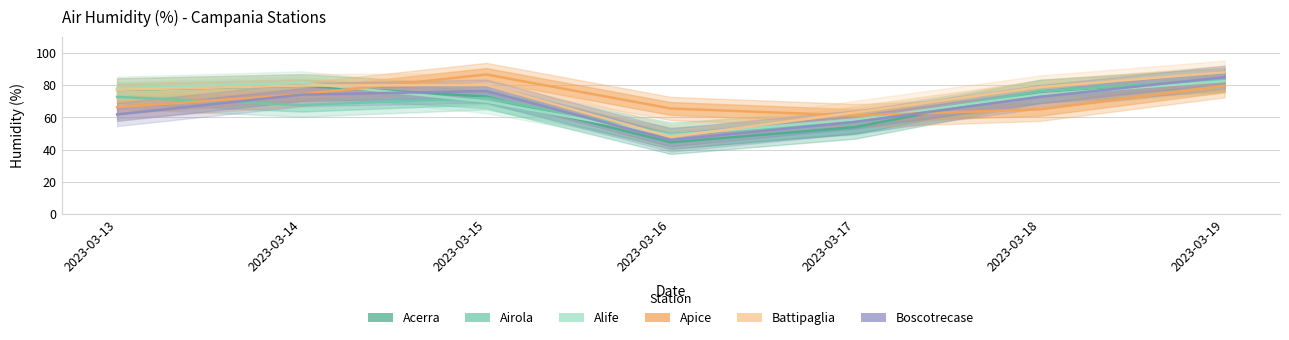

How many intersections are there between Boscotrecase and Alife?

3